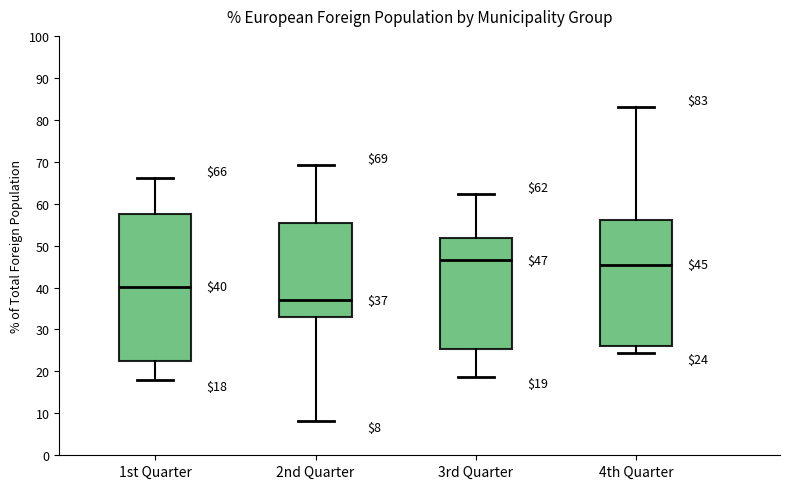

Comparing the boxes themselves (not the whiskers), which one is the tallest?

1st Quarter